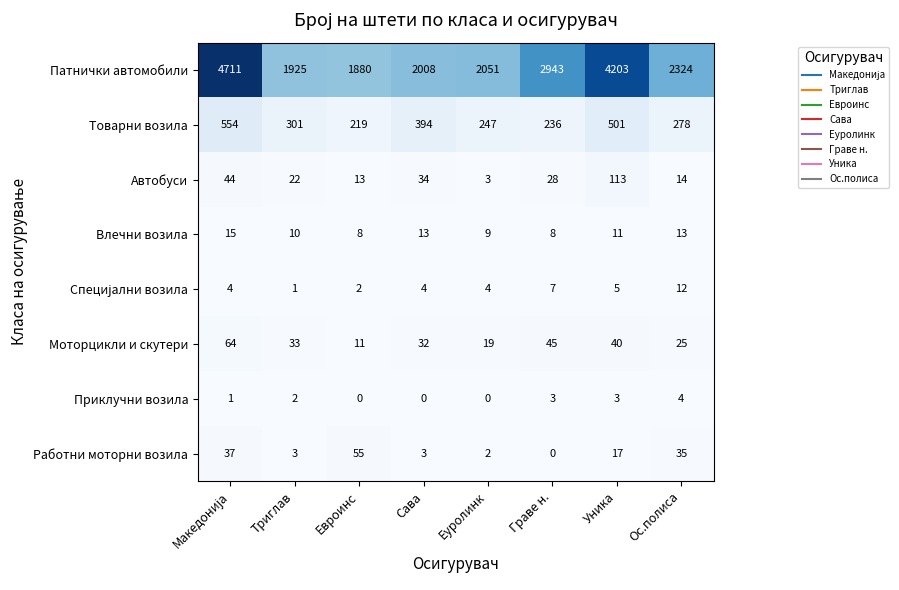

Between Евроинс and Уника, which series saw the biggest shift?

Патнички автомобили